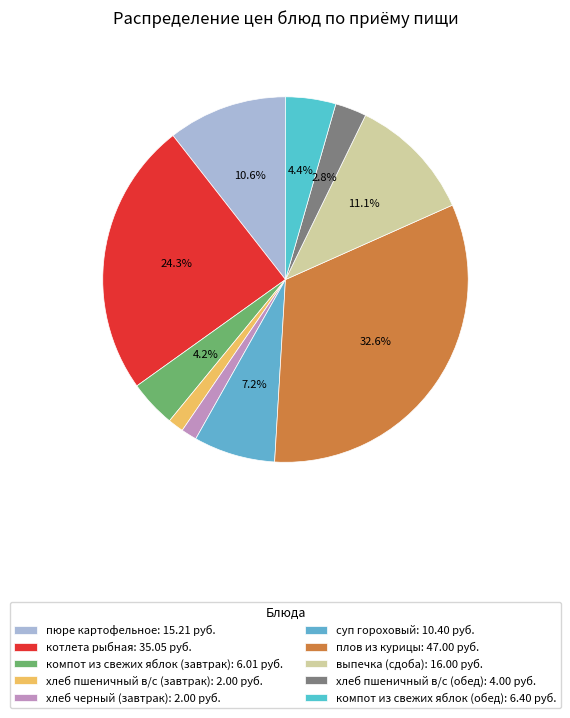

To the nearest percent, what is the difference between the largest and smallest slice percentages?

31%